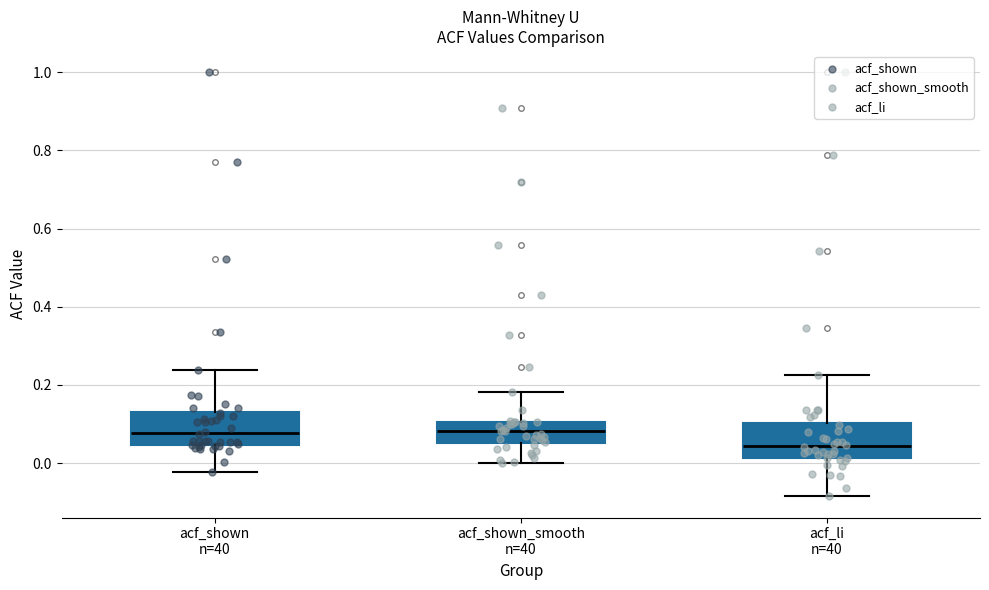

Reading left to right, transcribe this box plot: for each box, give where its median line is, the range the box spans, and where its two whiskers end, as read against the y-axis. The values are not printed on the chart, so give them approximately, as read against the axis.

acf_shown n=40: median 0.08, box 0.04 to 0.14, whiskers -0.02 to 0.24
acf_shown_smooth n=40: median 0.08, box 0.06 to 0.10, whiskers 0.00 to 0.18
acf_li n=40: median 0.04, box 0.02 to 0.10, whiskers -0.08 to 0.22